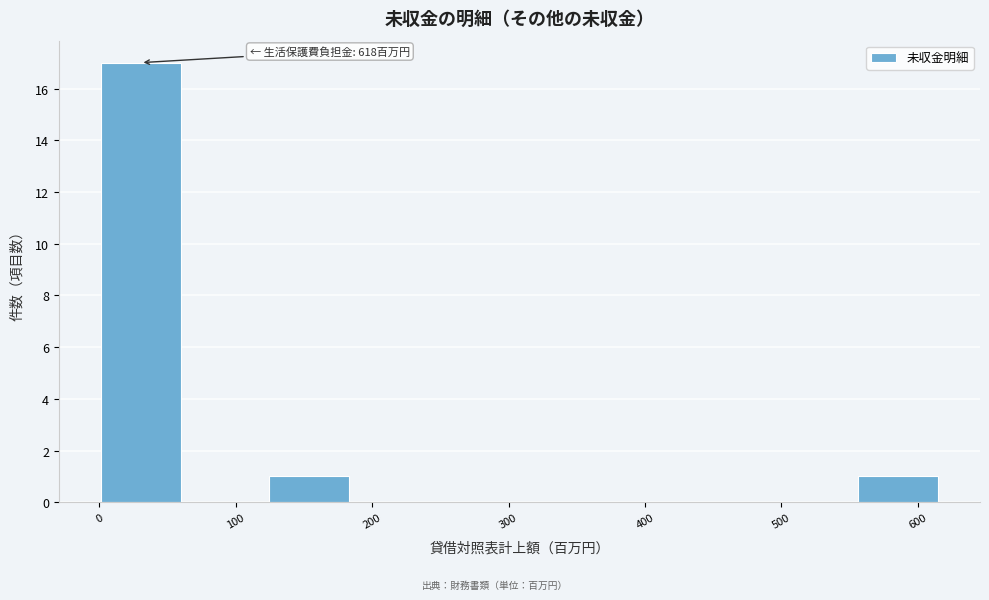

Over which range of the x-axis is the bar tallest?

0 to 60